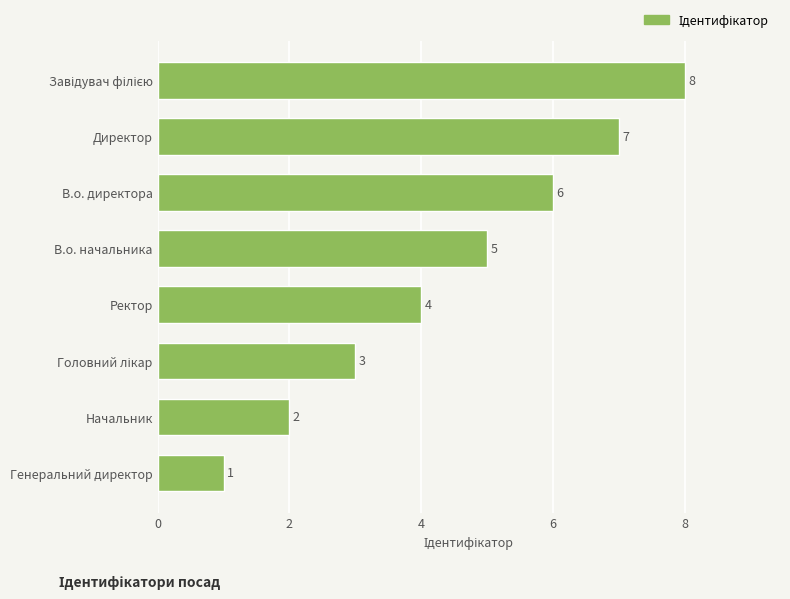

How many data points are less than 5?

4